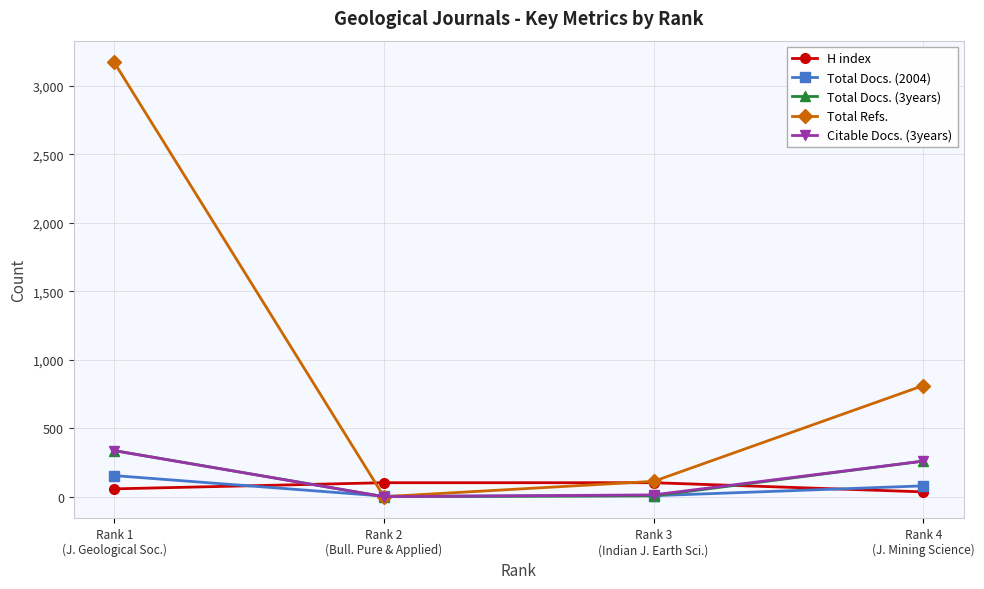

At which category is the sum across all series the highest?

Rank 1
(J. Geological Soc.)